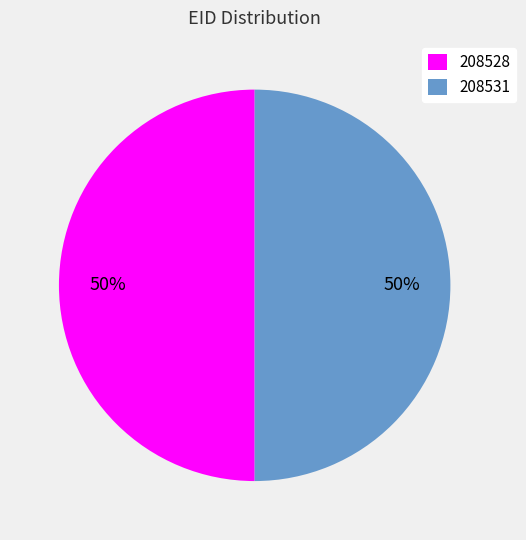

How many slices are in this pie chart?

2